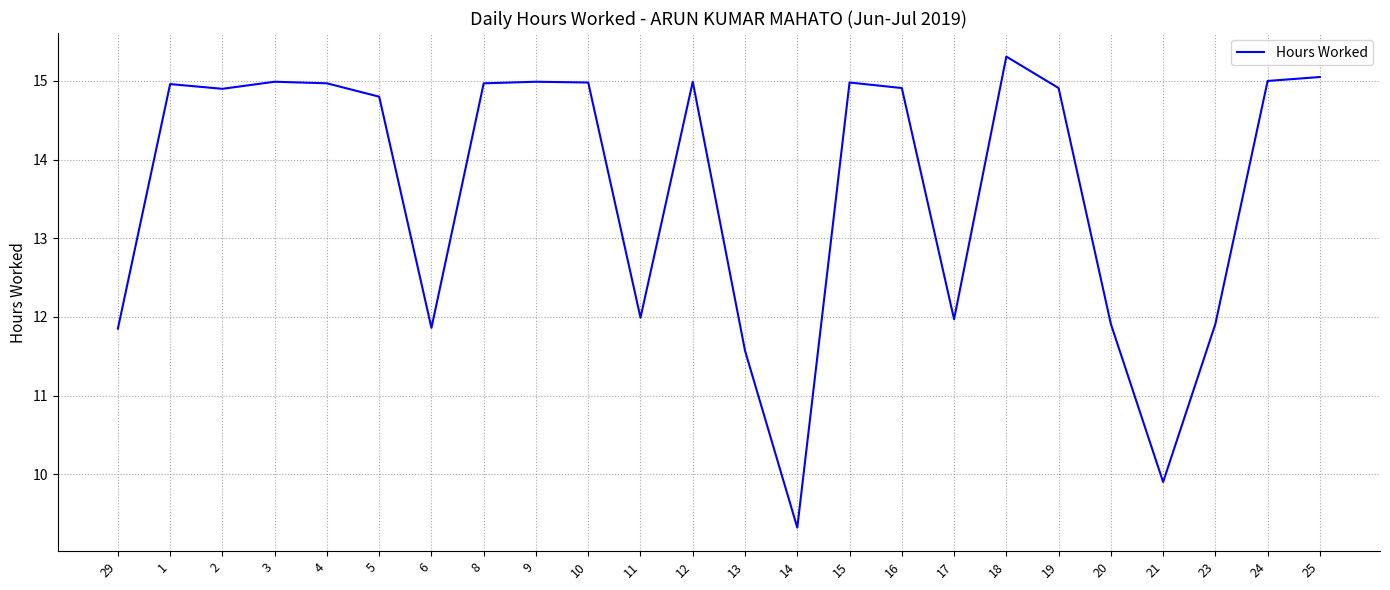

The chart shows a value of 13.4 at 14. True or false?

False